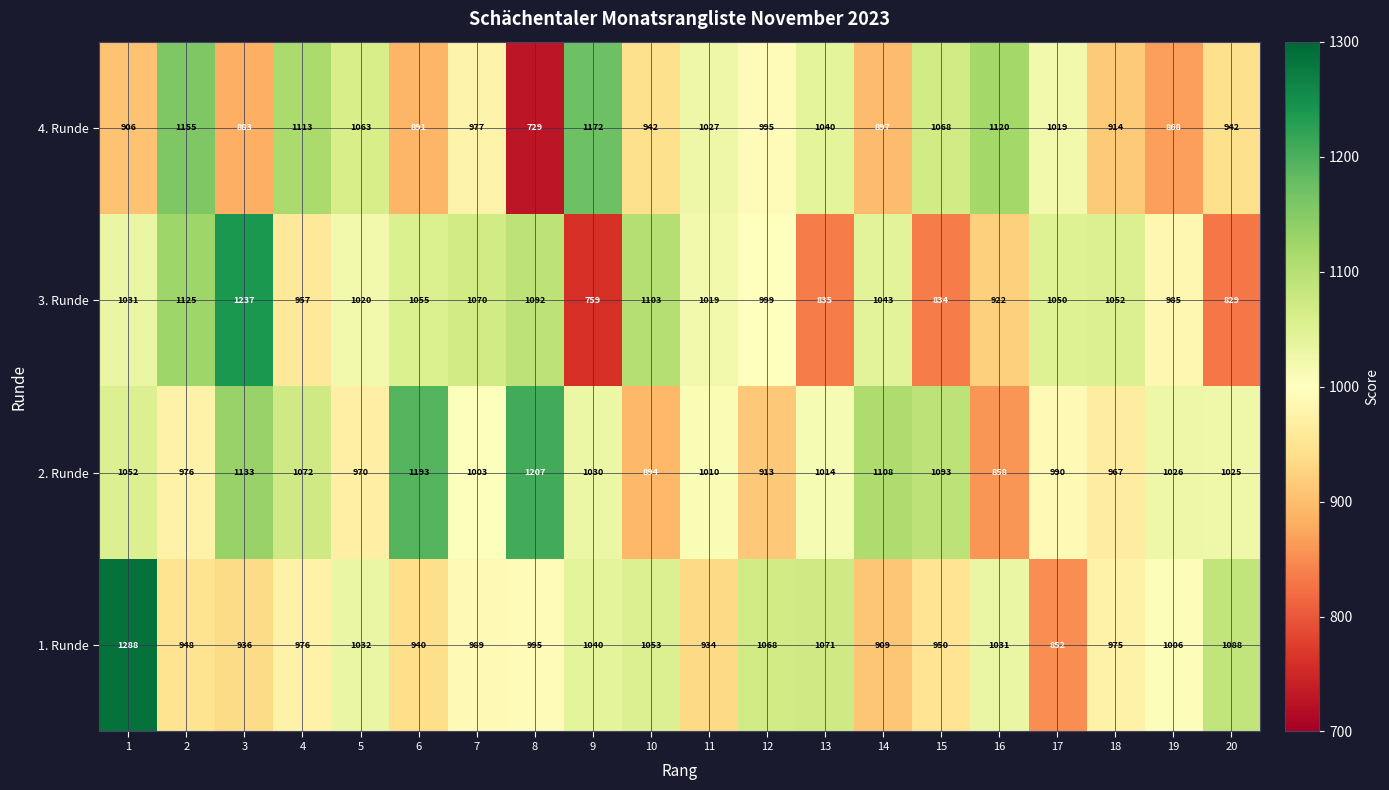

At which label is 1. Runde closest to 1070?

13